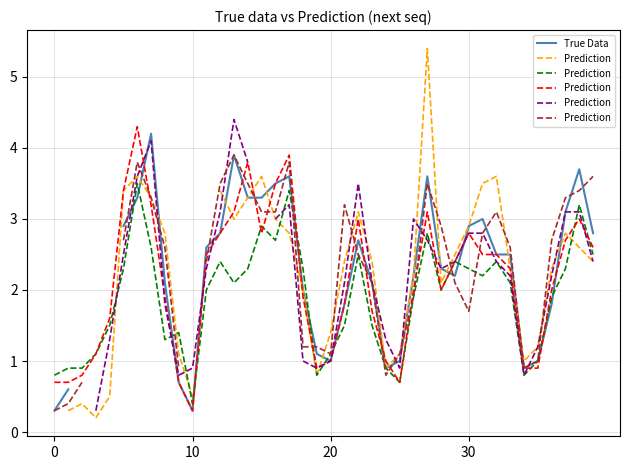

Does the chart display data point markers on the line(s)?

No